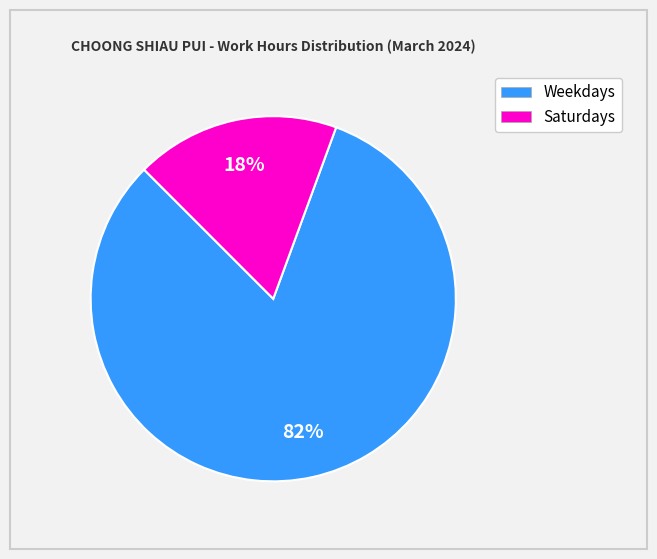

Is there any slice that represents more than half of the pie?

Yes